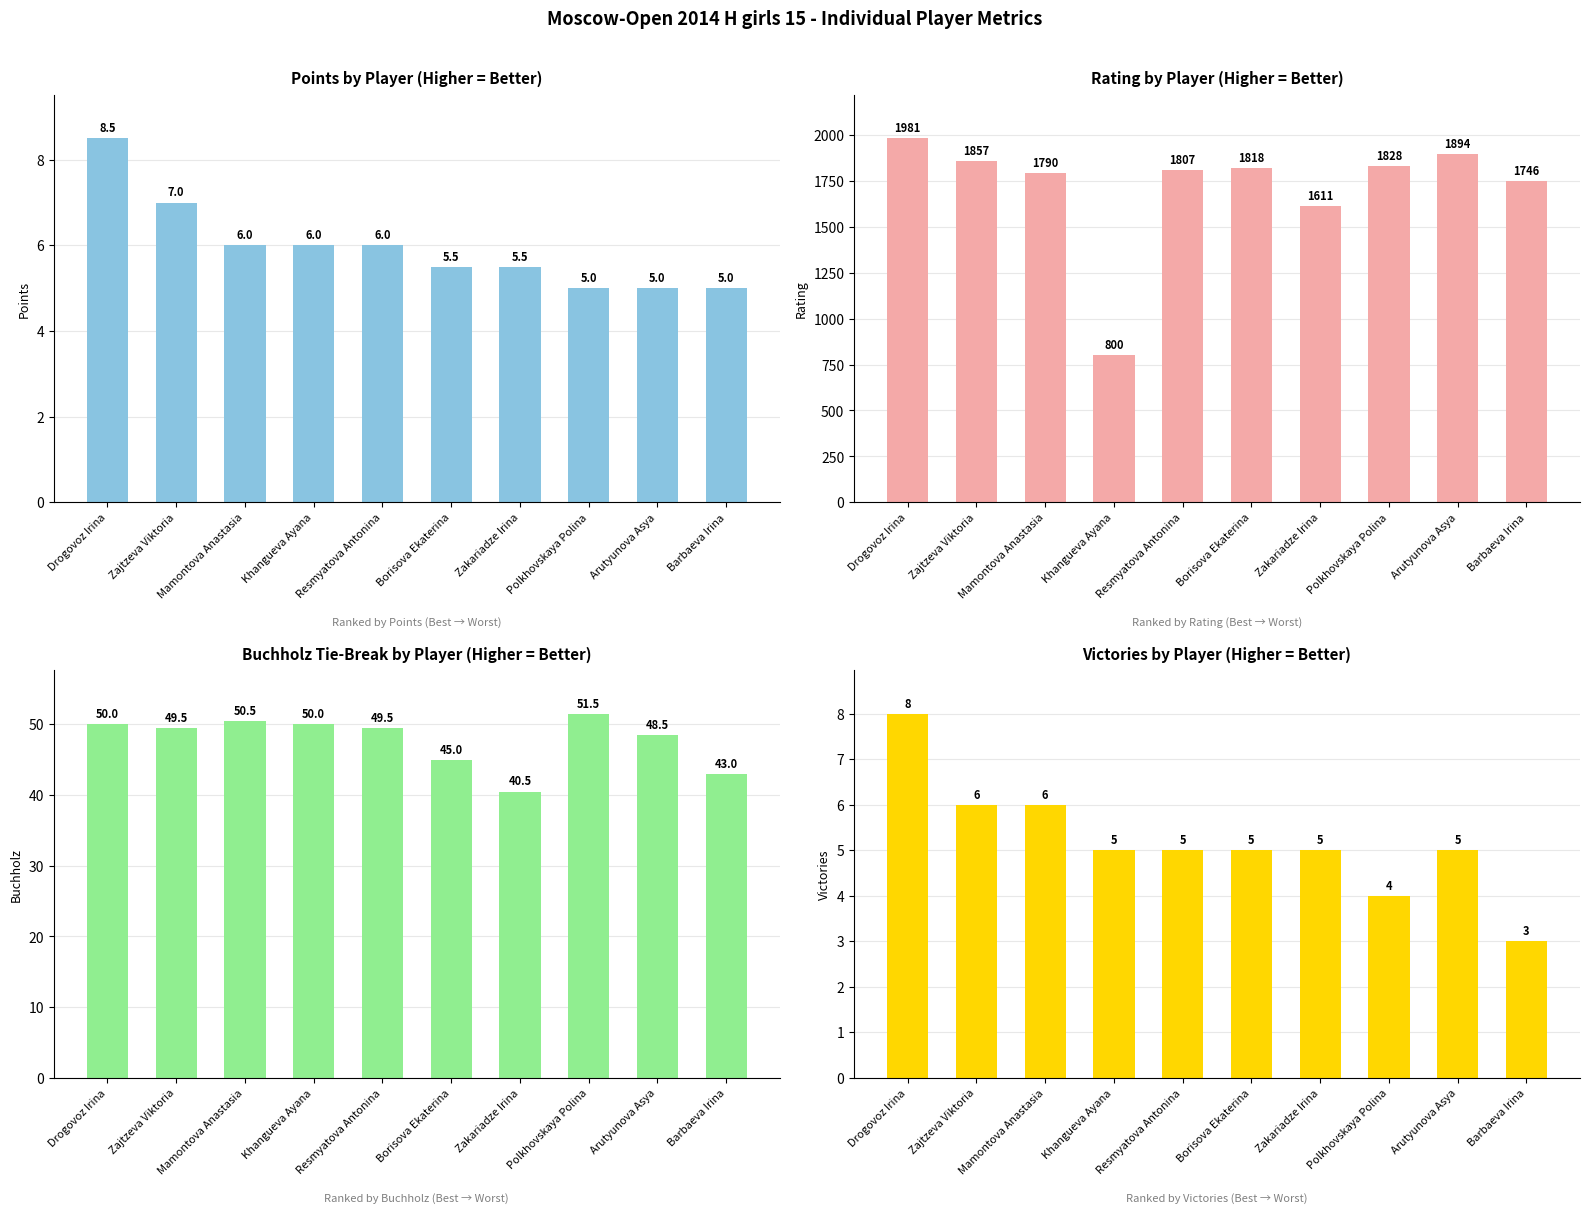

Rank the series by their maximum value, from lowest to highest.

Victories, Points, Buchholz, Rating